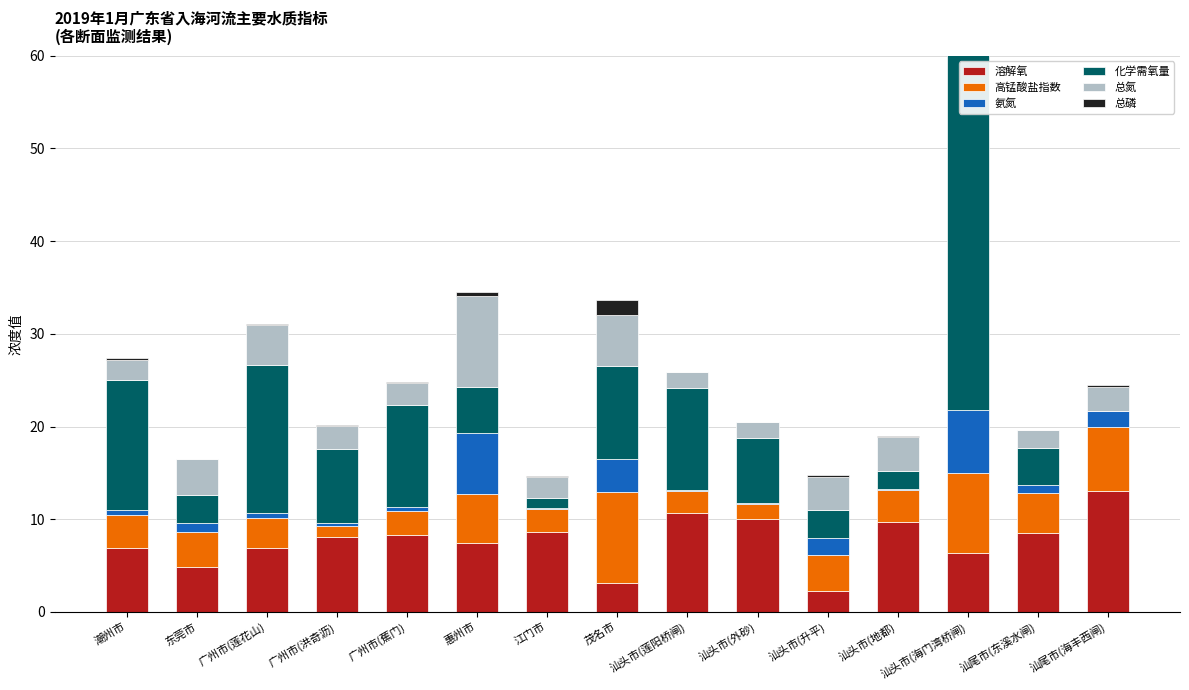

Reading left to right, list all the values displayed in this chart.

溶解氧: 潮州市=7.0	东莞市=4.9	广州市(莲花山)=6.9	广州市(洪奇沥)=8.1	广州市(蕉门)=8.3	惠州市=7.5	江门市=8.6	茂名市=3.1	汕头市(莲阳桥闸)=10.6	汕头市(外砂)=10.0	汕头市(升平)=2.2	汕头市(地都)=9.7	汕头市(海门湾桥闸)=6.3	汕尾市(东溪水闸)=8.5	汕尾市(海丰西闸)=13.1
高锰酸盐指数: 潮州市=3.5	东莞市=3.7	广州市(莲花山)=3.2	广州市(洪奇沥)=1.2	广州市(蕉门)=2.6	惠州市=5.3	江门市=2.5	茂名市=9.8	汕头市(莲阳桥闸)=2.4	汕头市(外砂)=1.7	汕头市(升平)=3.9	汕头市(地都)=3.5	汕头市(海门湾桥闸)=8.6	汕尾市(东溪水闸)=4.4	汕尾市(海丰西闸)=6.9
氨氮: 潮州市=0.6	东莞市=1.0	广州市(莲花山)=0.5	广州市(洪奇沥)=0.3	广州市(蕉门)=0.4	惠州市=6.5	江门市=0.2	茂名市=3.6	汕头市(莲阳桥闸)=0.1	汕头市(外砂)=0.0	汕头市(升平)=1.9	汕头市(地都)=0.1	汕头市(海门湾桥闸)=6.8	汕尾市(东溪水闸)=0.8	汕尾市(海丰西闸)=1.7
化学需氧量: 潮州市=14.0	东莞市=3.0	广州市(莲花山)=16.0	广州市(洪奇沥)=8.0	广州市(蕉门)=11.0	惠州市=5.0	江门市=1.0	茂名市=10.0	汕头市(莲阳桥闸)=11.0	汕头市(外砂)=7.0	汕头市(升平)=3.0	汕头市(地都)=2.0	汕头市(海门湾桥闸)=49.0	汕尾市(东溪水闸)=4.0	汕尾市(海丰西闸)=0.0
总氮: 潮州市=2.2	东莞市=3.9	广州市(莲花山)=4.4	广州市(洪奇沥)=2.5	广州市(蕉门)=2.4	惠州市=9.9	江门市=2.3	茂名市=5.5	汕头市(莲阳桥闸)=1.8	汕头市(外砂)=1.8	汕头市(升平)=3.6	汕头市(地都)=3.6	汕头市(海门湾桥闸)=9.4	汕尾市(东溪水闸)=1.9	汕尾市(海丰西闸)=2.6
总磷: 潮州市=0.1	东莞市=0.1	广州市(莲花山)=0.1	广州市(洪奇沥)=0.1	广州市(蕉门)=0.1	惠州市=0.3	江门市=0.1	茂名市=1.6	汕头市(莲阳桥闸)=0.0	汕头市(外砂)=0.0	汕头市(升平)=0.3	汕头市(地都)=0.1	汕头市(海门湾桥闸)=0.4	汕尾市(东溪水闸)=0.0	汕尾市(海丰西闸)=0.2